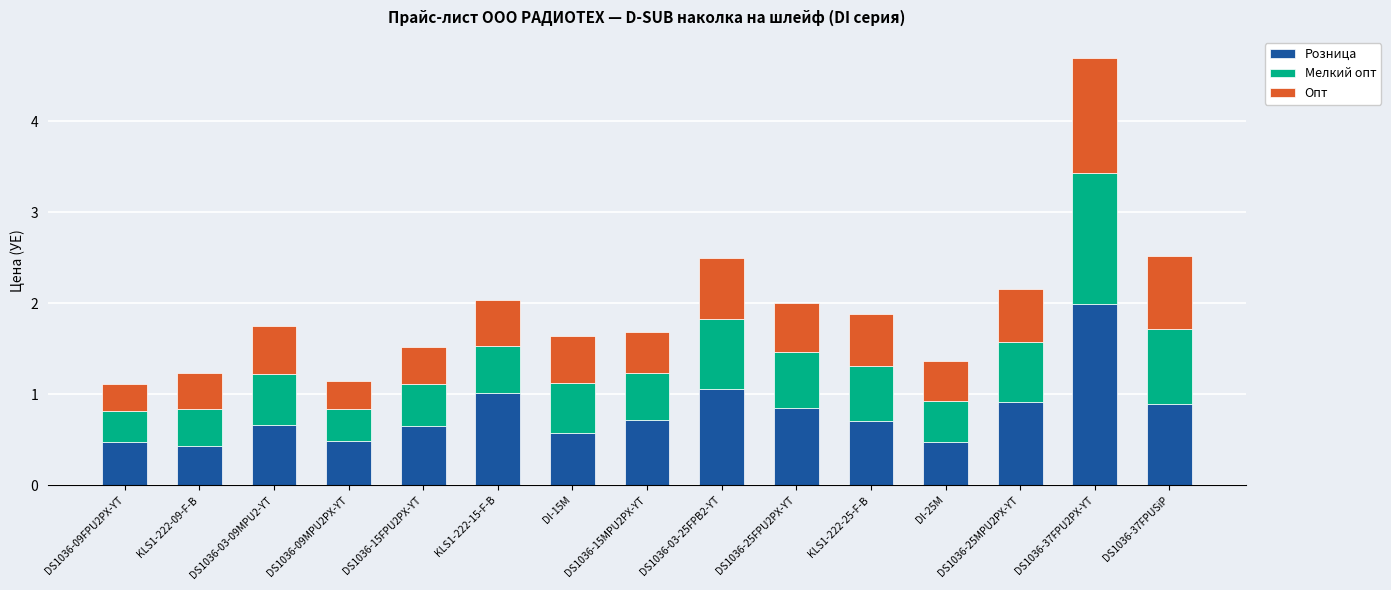

What is the value of the Розница bar at the 3rd from the left?

0.7